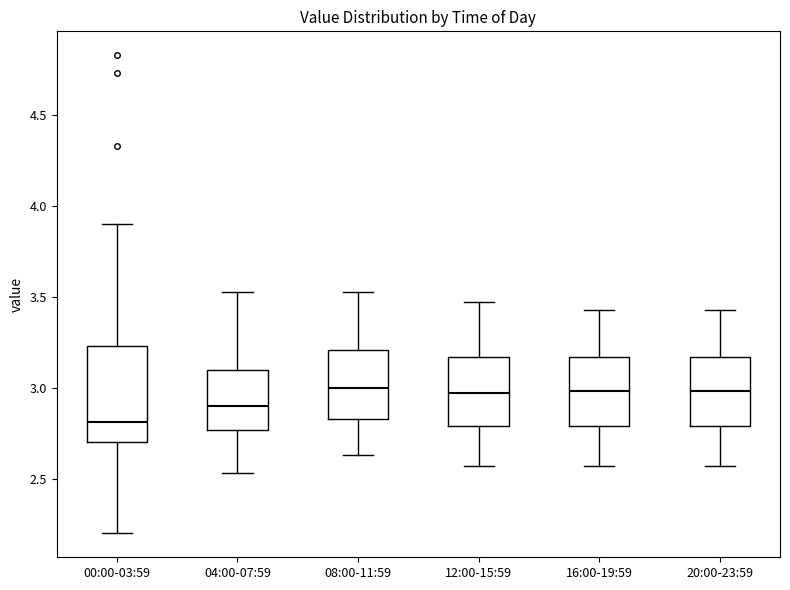

Comparing the boxes themselves (not the whiskers), which one is the tallest?

00:00-03:59